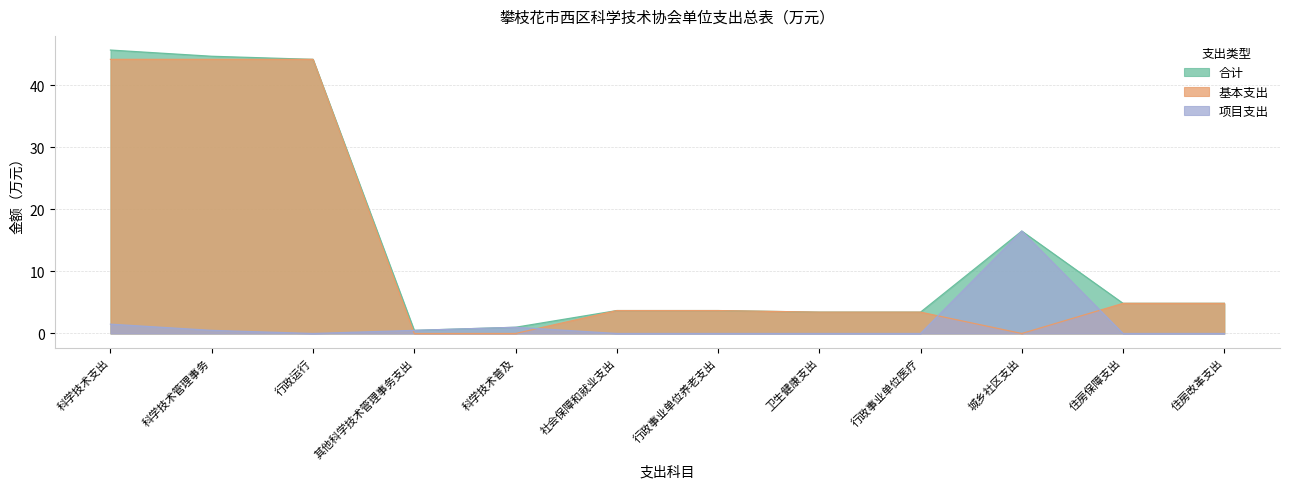

Is the value of 项目支出 at 社会保障和就业支出 greater than the value of 基本支出 at 卫生健康支出?

No